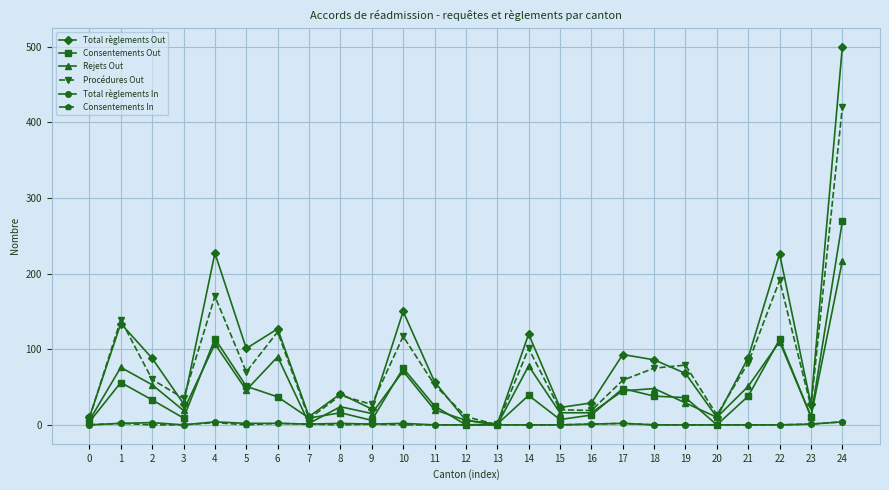

The value of Rejets Out at 1 is 76. True or false?

True